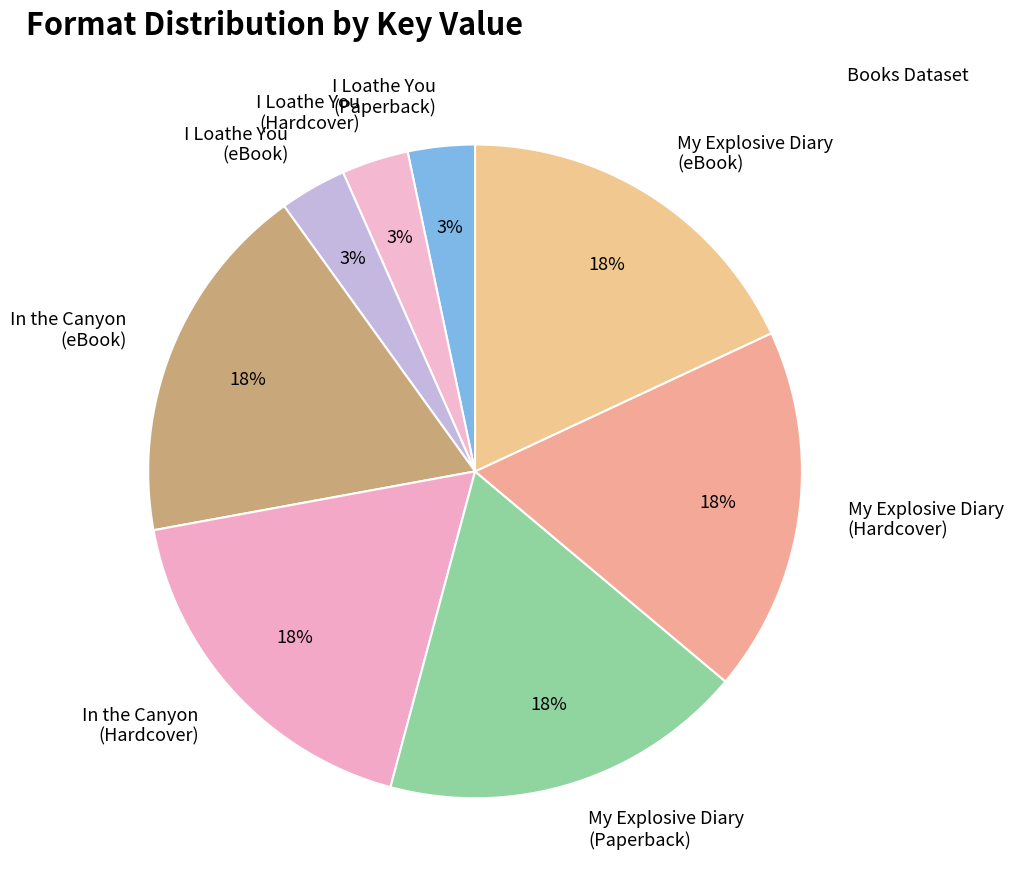

Is there any slice that represents more than half of the pie?

No